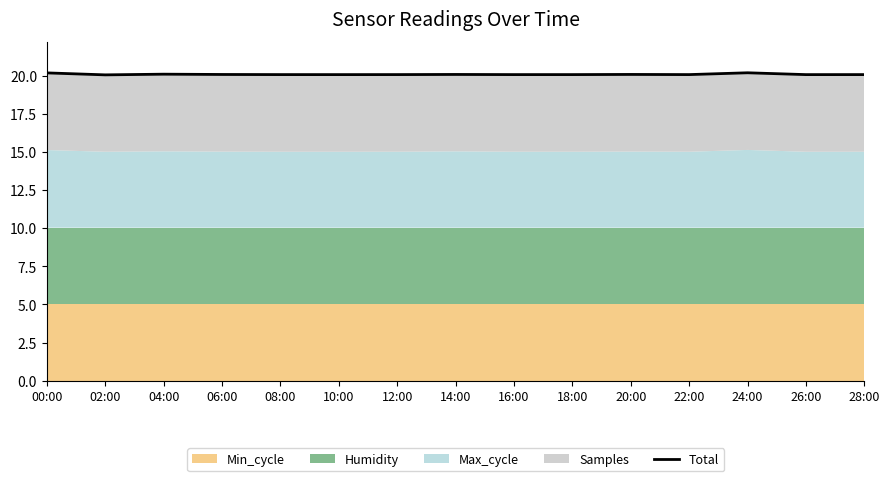

What is the change in value from 08:00 to 24:00?

+0.1